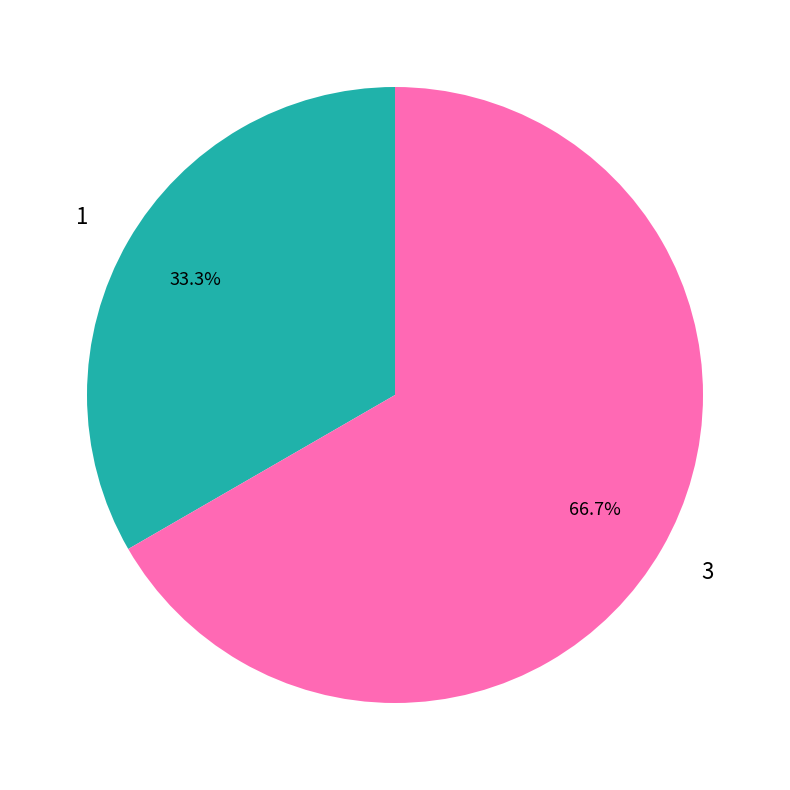

How many segments does this pie chart have?

2